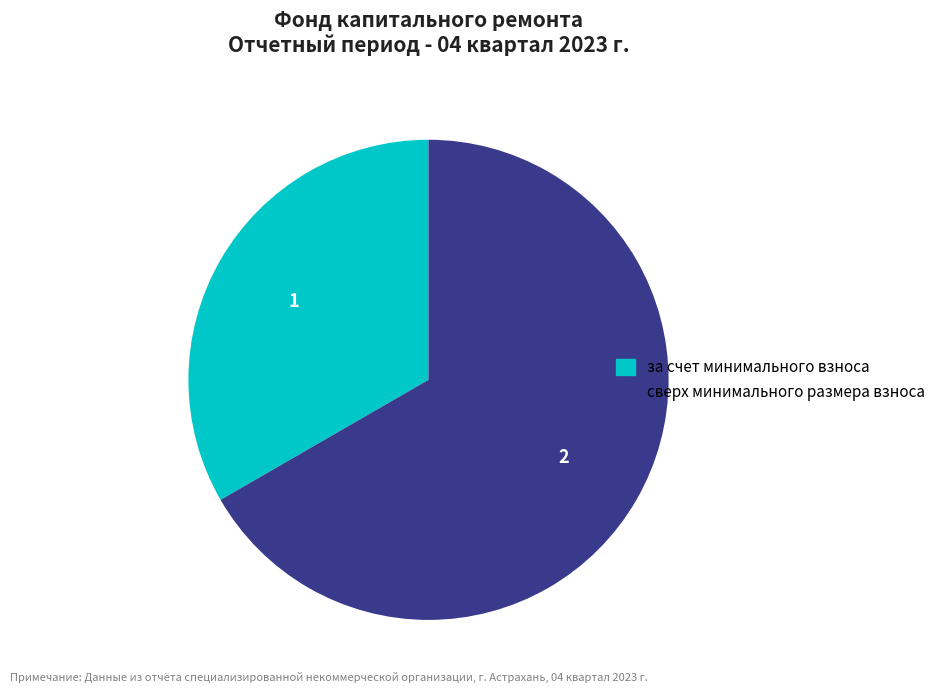

Which has a higher value, за счет минимального взноса or сверх минимального размера взноса?

сверх минимального размера взноса